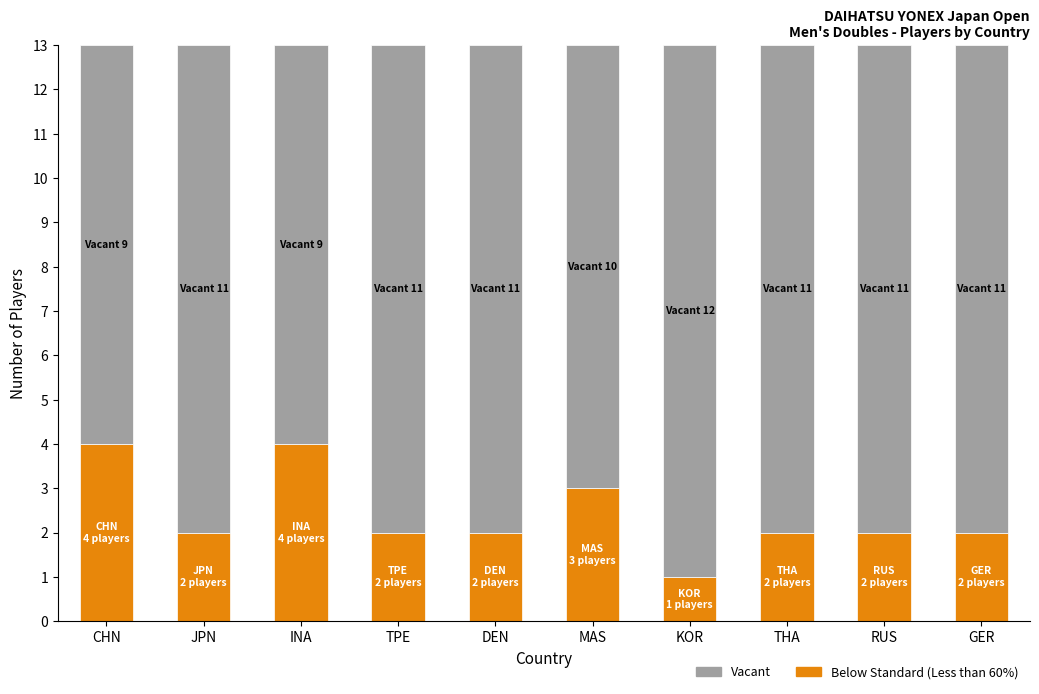

What is the approximate value of Below Standard (Less than 60%) at MAS?

3